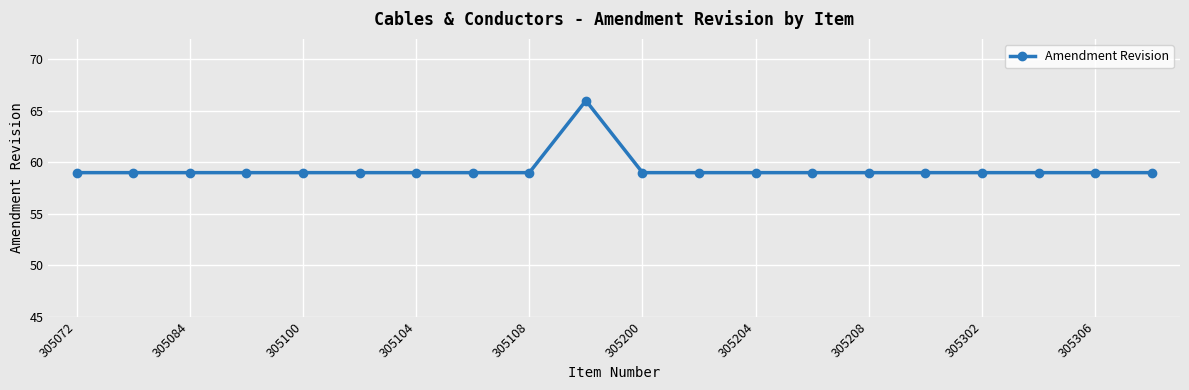

What is the greatest value displayed?

66